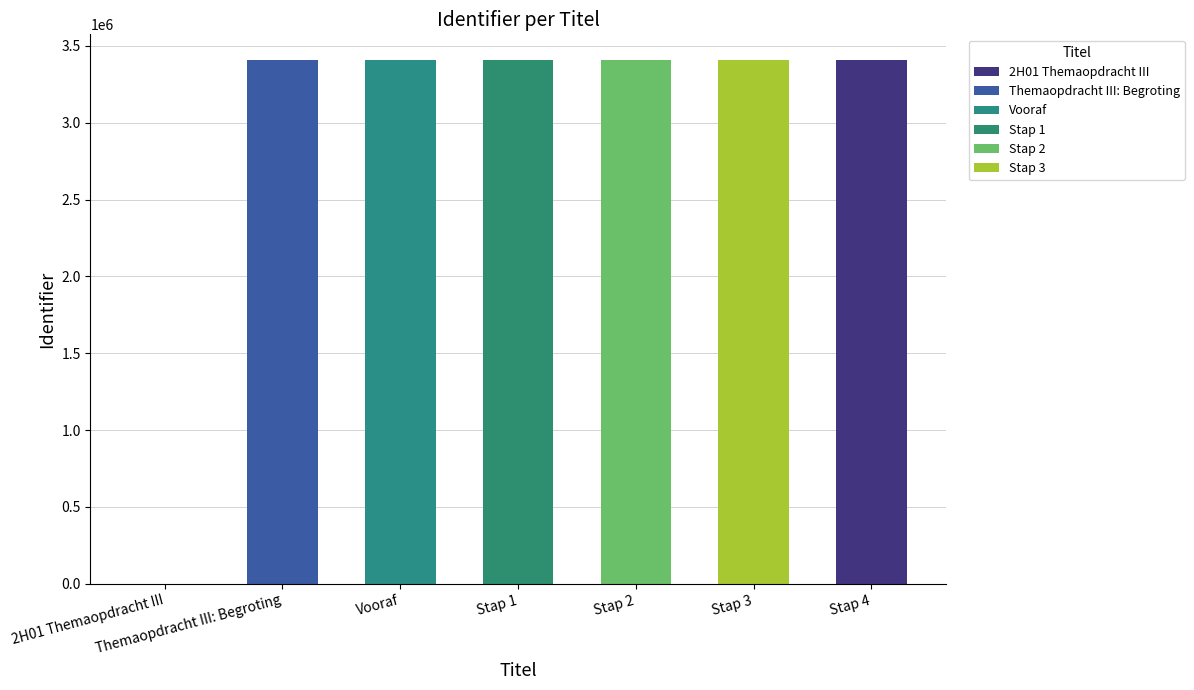

Rank the categories by value from lowest to highest.

2H01 Themaopdracht III, Themaopdracht III: Begroting, Vooraf, Stap 1, Stap 2, Stap 3, Stap 4